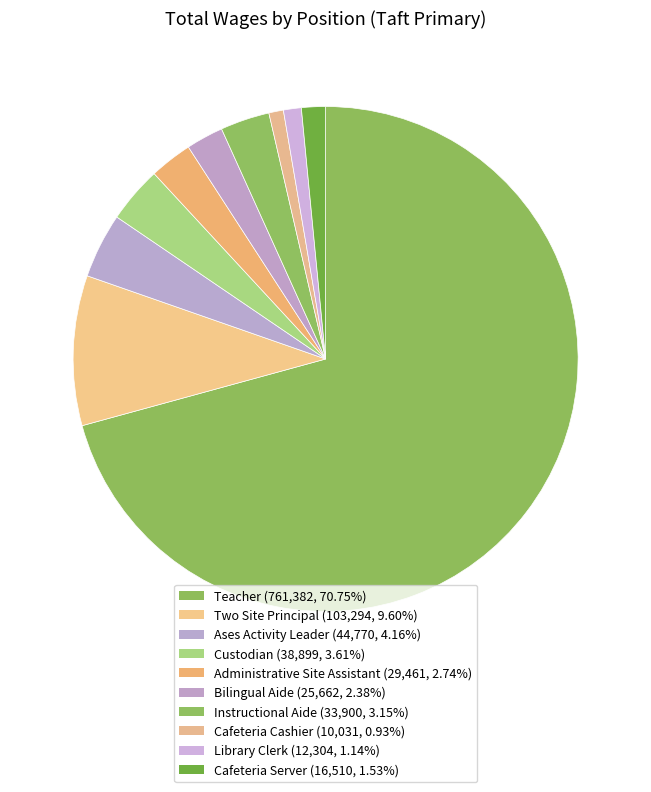

What is the total percentage of Ases Activity Leader and Teacher?

74.9%